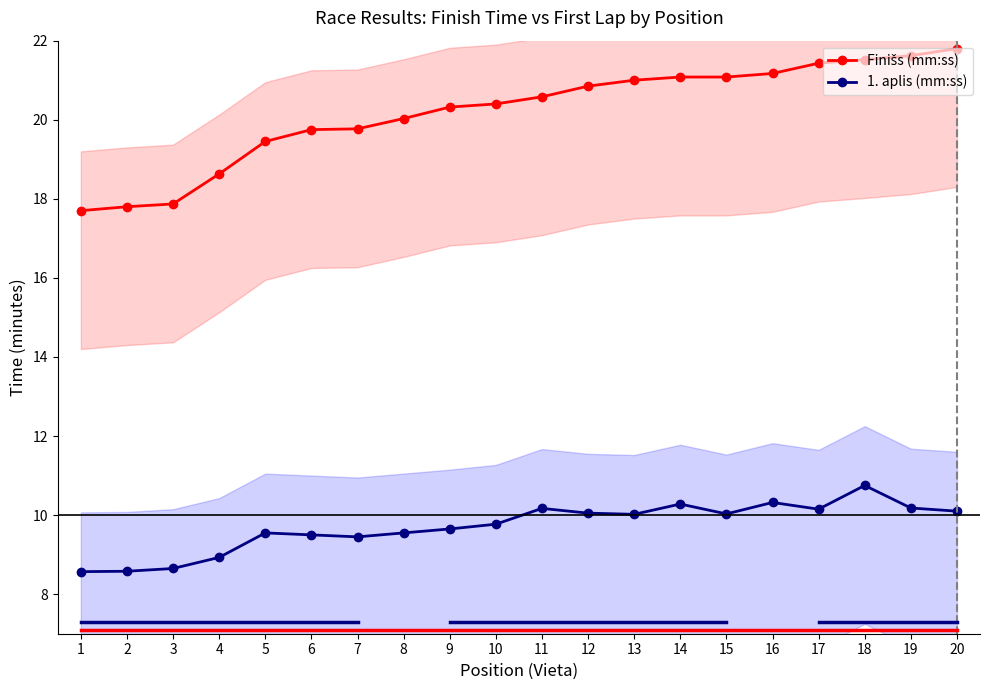

Reading left to right, extract all data points from this chart.

Finišs (mm:ss): 17.7	17.8	17.9	18.6	19.4	19.8	19.8	20.0	20.3	20.4	20.6	20.9	21.0	21.1	21.1	21.2	21.4	21.5	21.6	21.8
1. aplis (mm:ss): 8.6	8.6	8.7	8.9	9.6	9.5	9.4	9.6	9.7	9.8	10.2	10.1	10.0	10.3	10.0	10.3	10.2	10.8	10.2	10.1